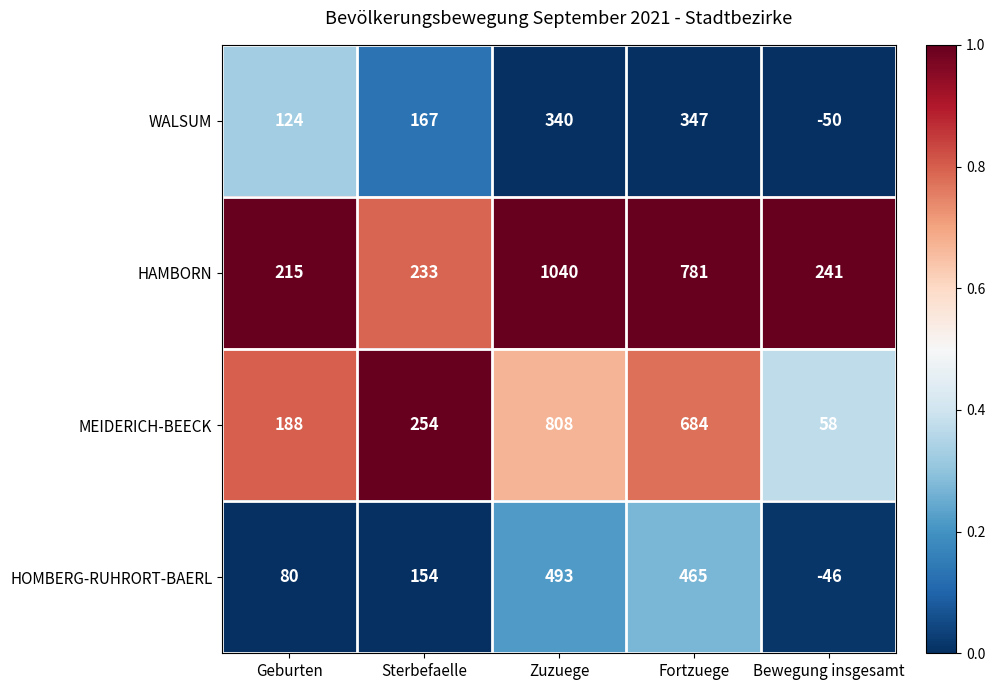

Rank the categories by WALSUM value from lowest to highest.

Bewegung insgesamt, Geburten, Sterbefaelle, Zuzuege, Fortzuege